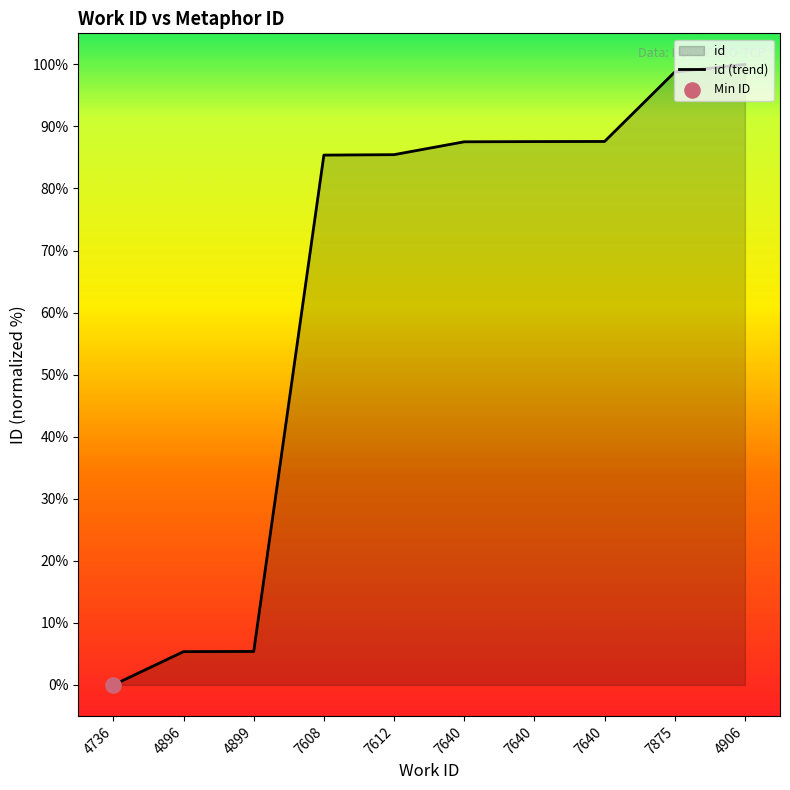

Between 7612 and 4899, which is larger?

7612